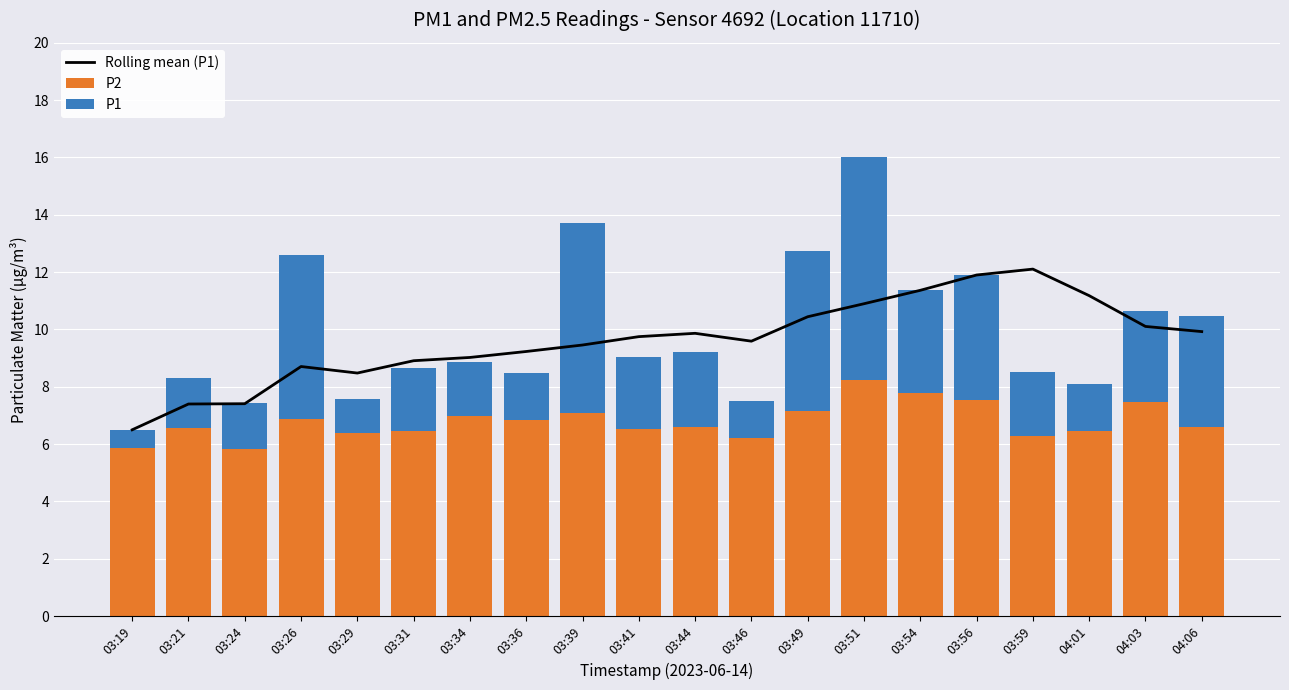

What is the difference between the P2 values at 03:39 and 03:36?

0.3